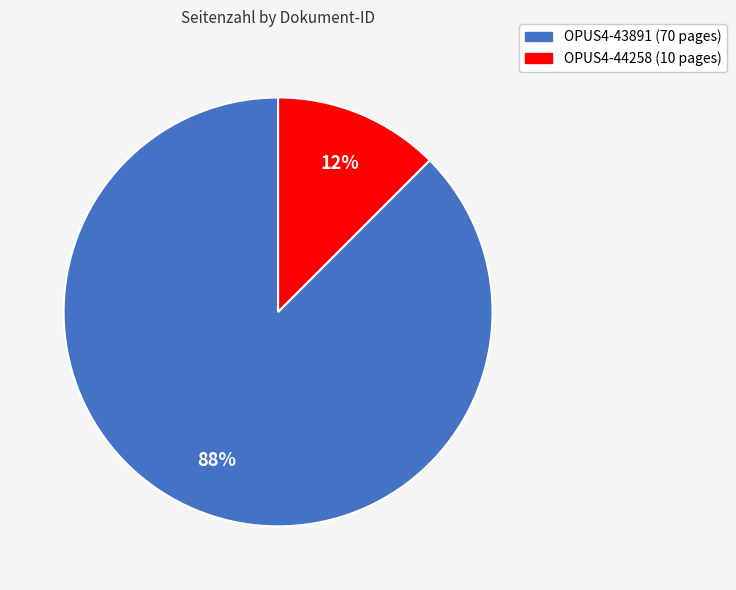

Count the number of slices in the pie.

2